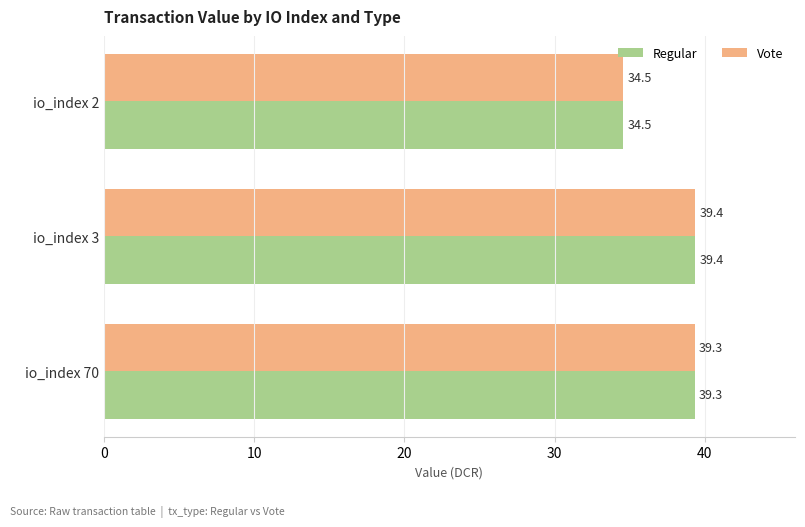

What is the sum of all Regular values?

113.2